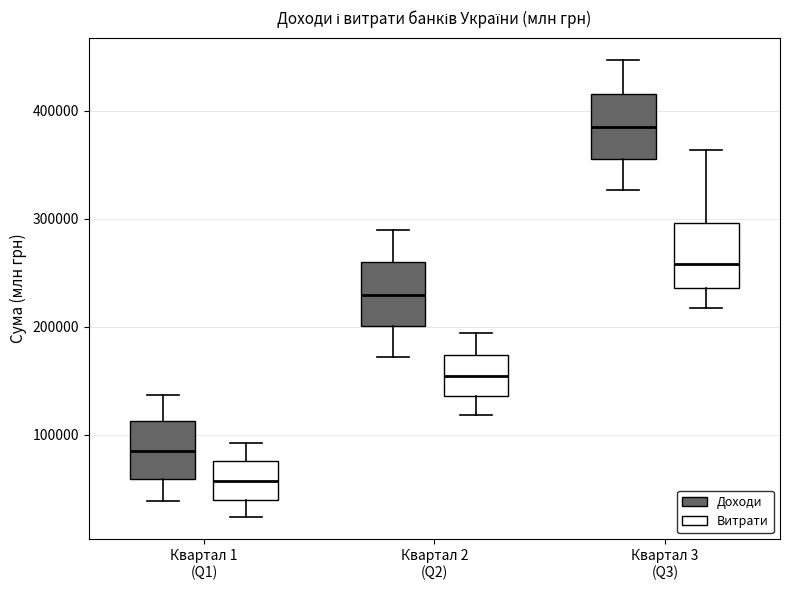

Reading left to right, transcribe this box plot: for each box, give where its median line is, the range the box spans, and where its two whiskers end, as read against the y-axis. The values are not printed on the chart, so give them approximately, as read against the axis.

Квартал 1 (Q1) (Доходи): median 90000, box 60000 to 110000, whiskers 40000 to 140000
Квартал 1 (Q1) (Витрати): median 60000, box 40000 to 80000, whiskers 20000 to 90000
Квартал 2 (Q2) (Доходи): median 230000, box 200000 to 260000, whiskers 170000 to 290000
Квартал 2 (Q2) (Витрати): median 150000, box 140000 to 170000, whiskers 120000 to 190000
Квартал 3 (Q3) (Доходи): median 390000, box 360000 to 420000, whiskers 330000 to 450000
Квартал 3 (Q3) (Витрати): median 260000, box 240000 to 300000, whiskers 220000 to 360000